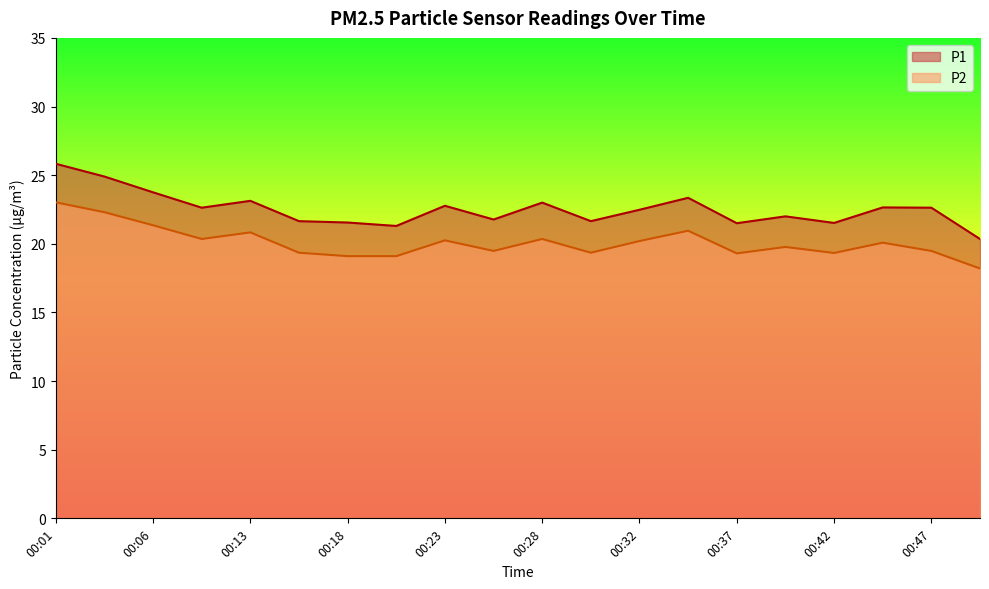

What value does the P2 series have at 00:30?

19.4